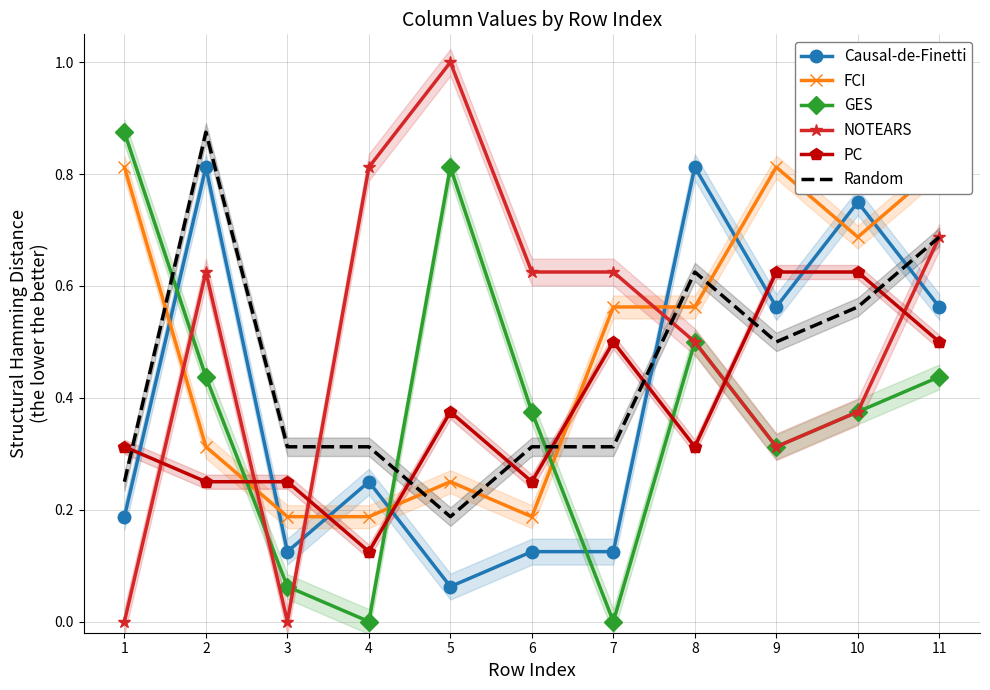

Reading left to right, extract all data points from this chart.

Causal-de-Finetti: 1=0.2	2=0.8	3=0.1	4=0.2	5=0.1	6=0.1	7=0.1	8=0.8	9=0.6	10=0.8	11=0.6
FCI: 1=0.8	2=0.3	3=0.2	4=0.2	5=0.2	6=0.2	7=0.6	8=0.6	9=0.8	10=0.7	11=0.8
GES: 1=0.9	2=0.4	3=0.1	4=0.0	5=0.8	6=0.4	7=0.0	8=0.5	9=0.3	10=0.4	11=0.4
NOTEARS: 1=0.0	2=0.6	3=0.0	4=0.8	5=1.0	6=0.6	7=0.6	8=0.5	9=0.3	10=0.4	11=0.7
PC: 1=0.3	2=0.2	3=0.2	4=0.1	5=0.4	6=0.2	7=0.5	8=0.3	9=0.6	10=0.6	11=0.5
Random: 1=0.2	2=0.9	3=0.3	4=0.3	5=0.2	6=0.3	7=0.3	8=0.6	9=0.5	10=0.6	11=0.7